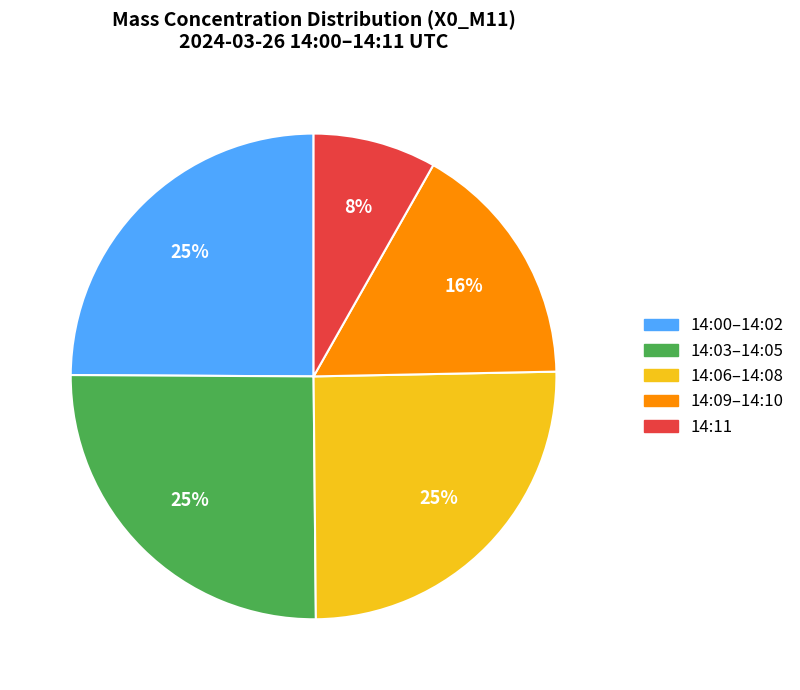

Is there any slice that represents more than half of the pie?

No